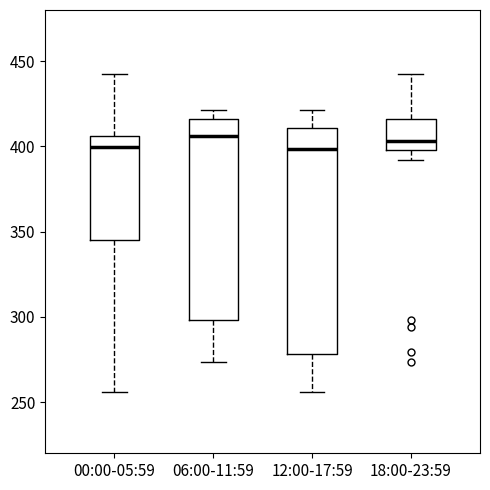

Reading left to right, transcribe this box plot: for each box, give where its median line is, the range the box spans, and where its two whiskers end, as read against the y-axis. The values are not printed on the chart, so give them approximately, as read against the axis.

00:00-05:59: median 400, box 345 to 405, whiskers 255 to 440
06:00-11:59: median 405, box 300 to 415, whiskers 275 to 420
12:00-17:59: median 400, box 280 to 410, whiskers 255 to 420
18:00-23:59: median 405, box 400 to 415, whiskers 390 to 440